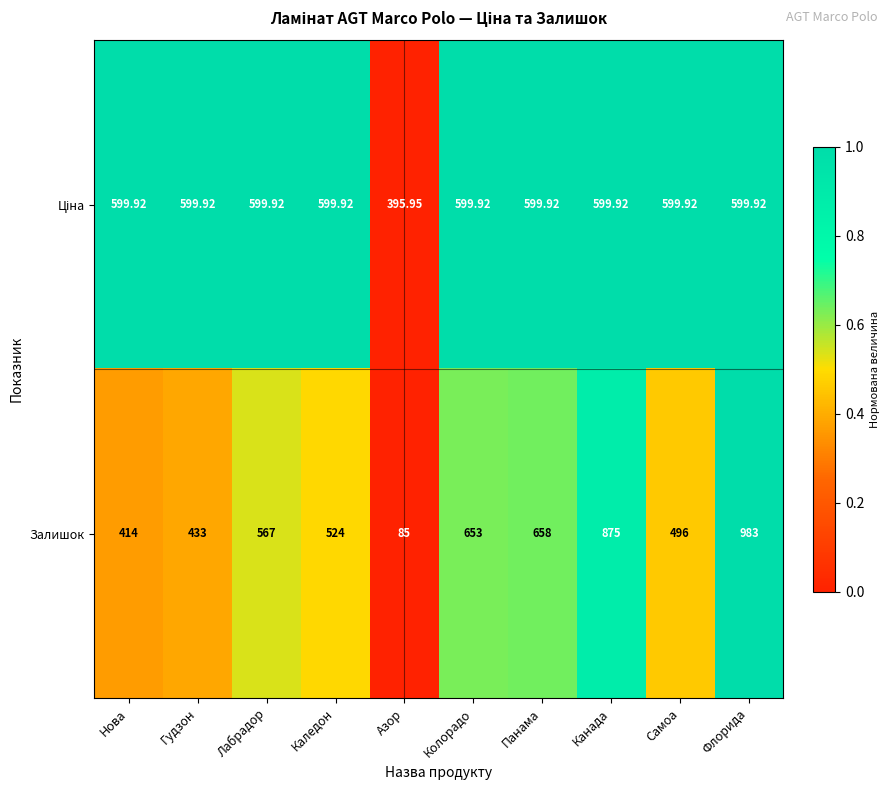

Which category has the lowest value across all series?

Азор